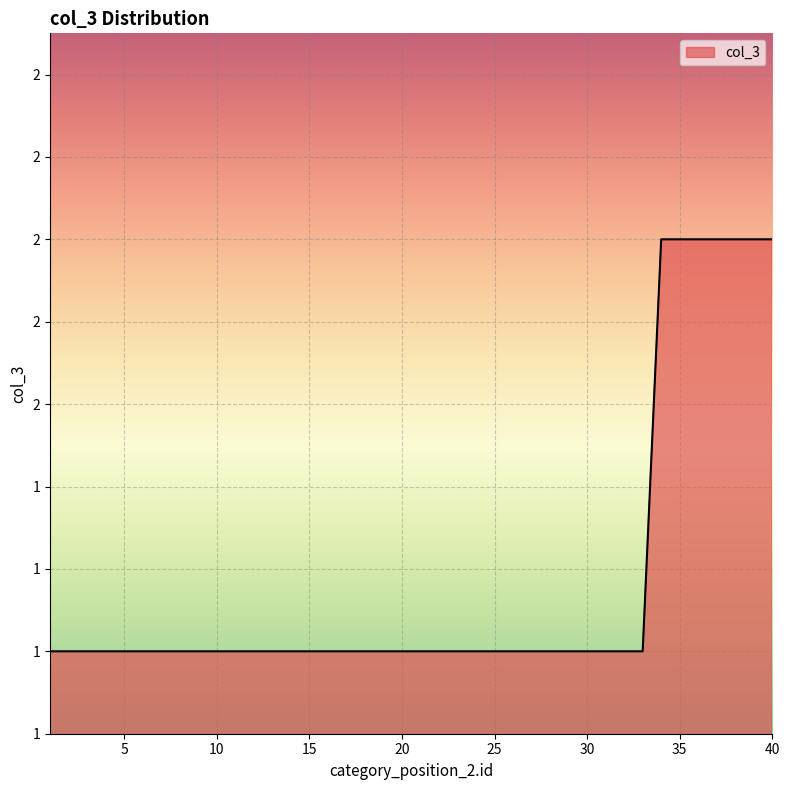

Is this an area chart (filled region under the line)?

Yes